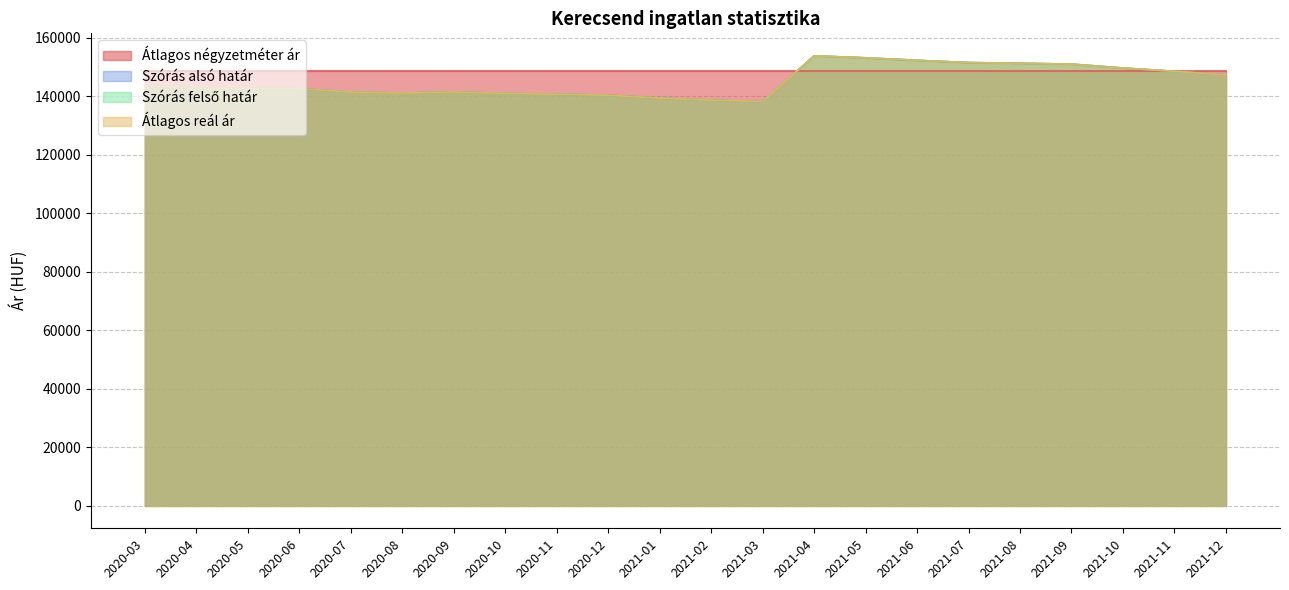

True or false: Átlagos reál ár and Szórás alsó határ cross at least once.

False